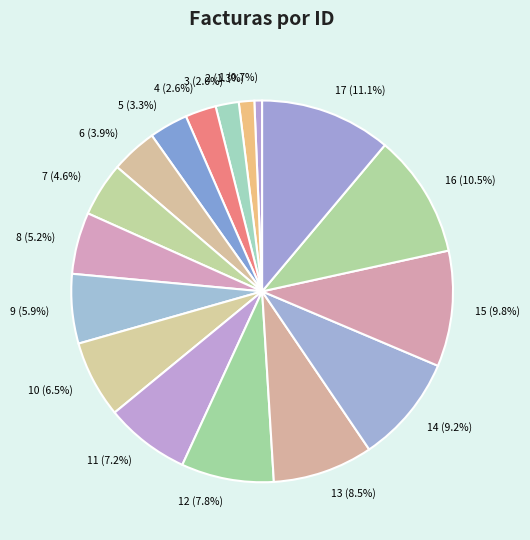

What is the total percentage of 3 and 15?

11.8%